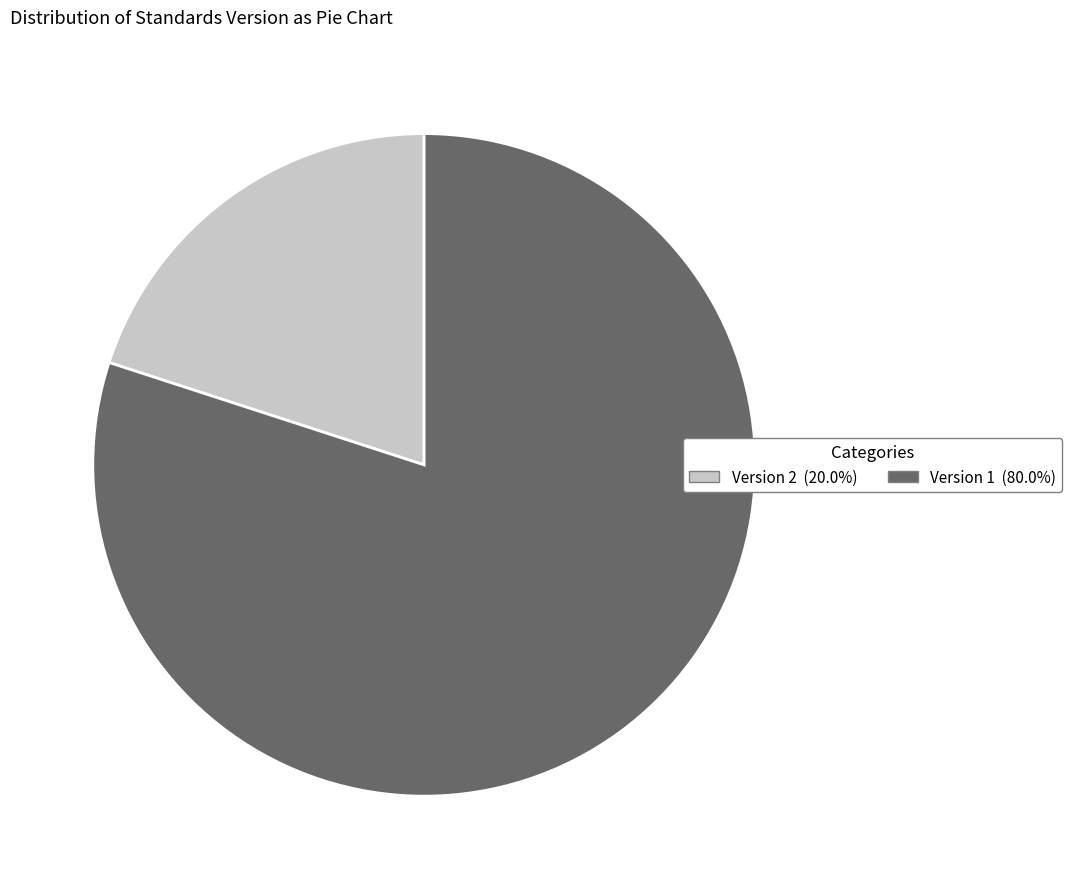

Is there any slice that represents more than half of the pie?

Yes